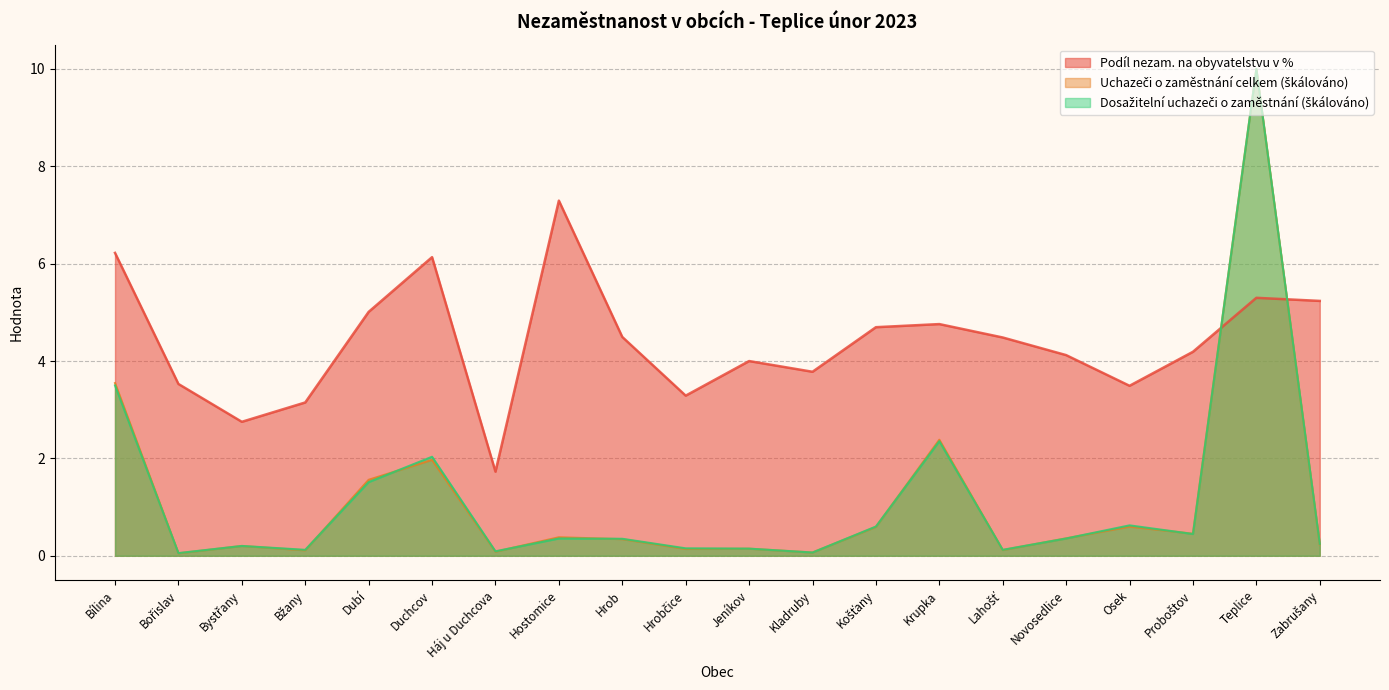

Reading left to right, what are all the values shown in this chart?

Podíl nezam. na obyvatelstvu v %: Bílina=6.2	Bořislav=3.5	Bystřany=2.8	Bžany=3.1	Dubí=5.0	Duchcov=6.1	Háj u Duchcova=1.7	Hostomice=7.3	Hrob=4.5	Hrobčice=3.3	Jeníkov=4.0	Kladruby=3.8	Košťany=4.7	Krupka=4.8	Lahošť=4.5	Novosedlice=4.1	Osek=3.5	Proboštov=4.2	Teplice=5.3	Zabrušany=5.2
Uchazeči o zaměstnání celkem: Bílina=3.5	Bořislav=0.1	Bystřany=0.2	Bžany=0.1	Dubí=1.6	Duchcov=2.0	Háj u Duchcova=0.1	Hostomice=0.4	Hrob=0.3	Hrobčice=0.1	Jeníkov=0.1	Kladruby=0.1	Košťany=0.6	Krupka=2.4	Lahošť=0.1	Novosedlice=0.4	Osek=0.6	Proboštov=0.5	Teplice=10.0	Zabrušany=0.2
Dosažitelní uchazeči o zaměstnání: Bílina=3.5	Bořislav=0.1	Bystřany=0.2	Bžany=0.1	Dubí=1.5	Duchcov=2.0	Háj u Duchcova=0.1	Hostomice=0.4	Hrob=0.3	Hrobčice=0.2	Jeníkov=0.1	Kladruby=0.1	Košťany=0.6	Krupka=2.4	Lahošť=0.1	Novosedlice=0.4	Osek=0.6	Proboštov=0.4	Teplice=10.0	Zabrušany=0.2